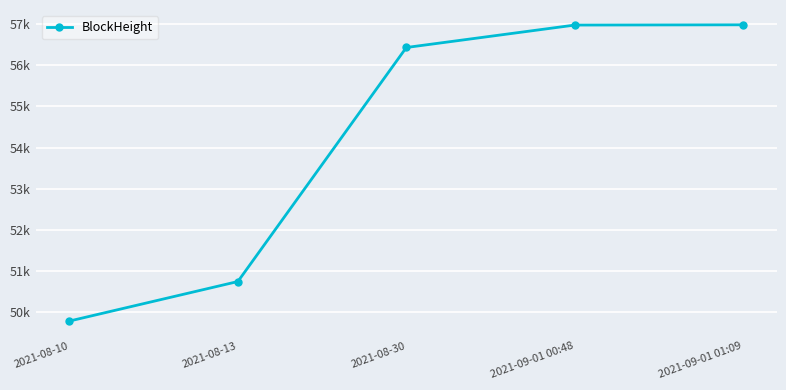

Is this an area chart (filled region under the line)?

No